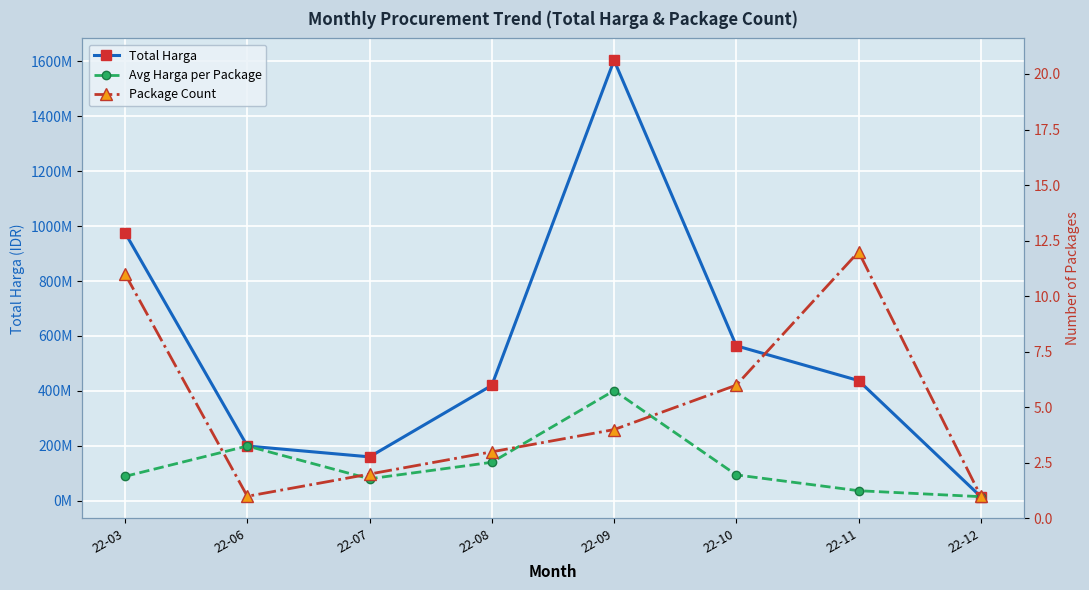

What are all the series names shown in the legend?

Total Harga, Avg Harga per Package, Package Count